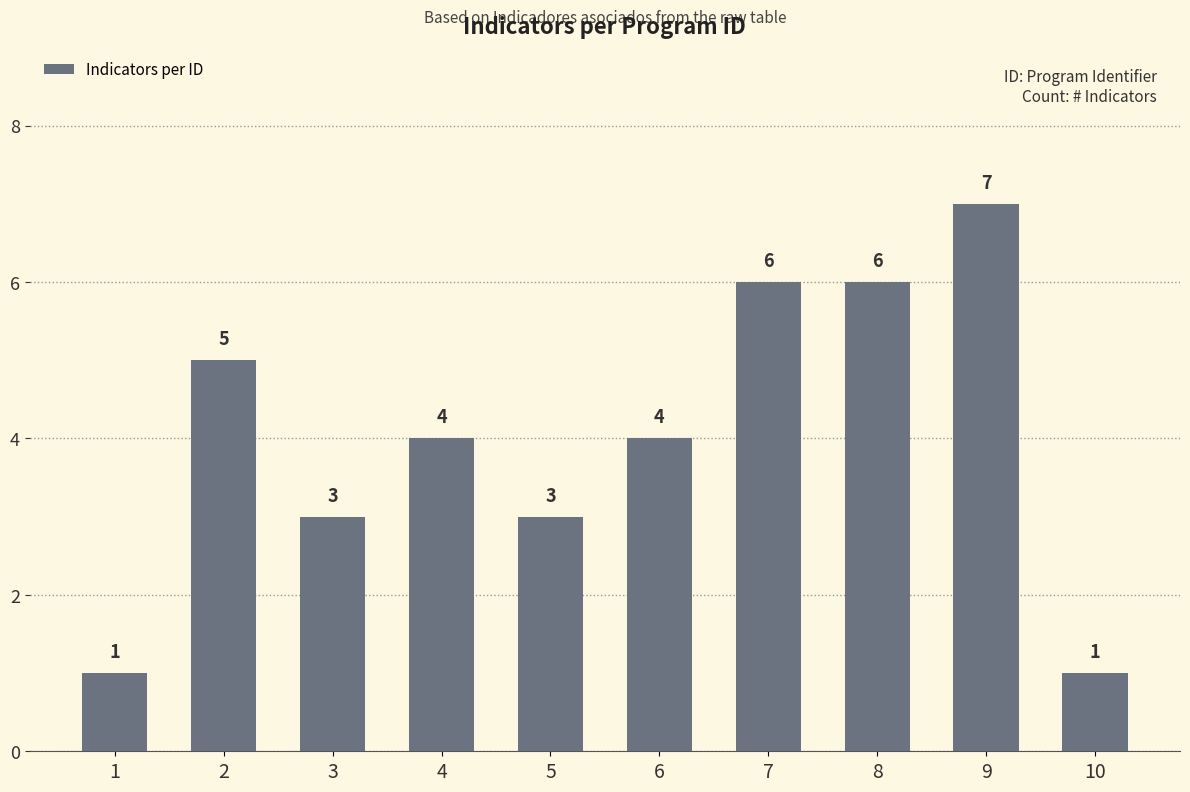

What is the smallest value displayed?

1